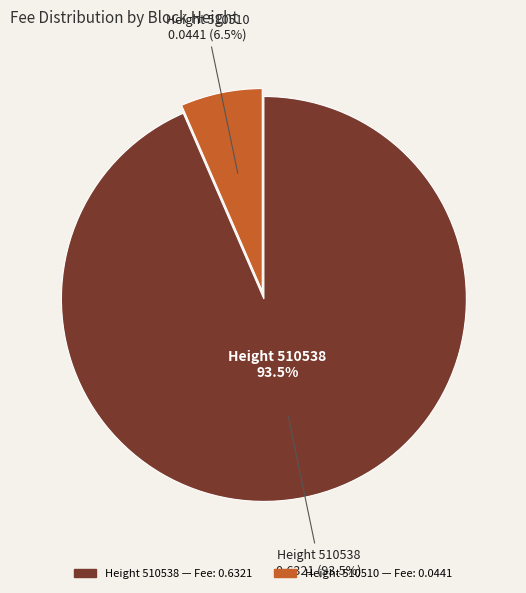

The 510538 slice represents 93% of the pie. True or false?

True